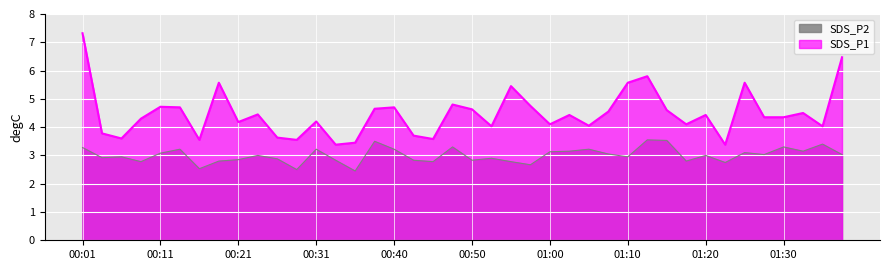

What is the difference between the maximum and minimum values in the SDS_P2 series?

1.1